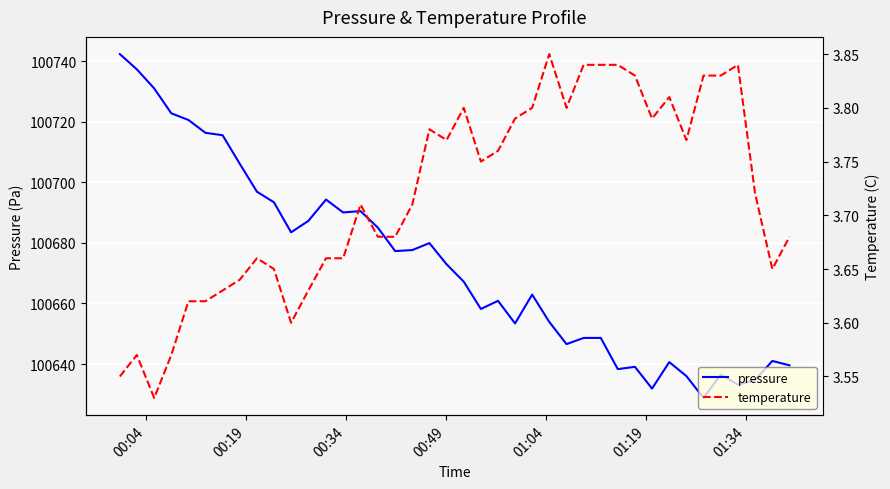

What is the maximum value for pressure?

100742.3